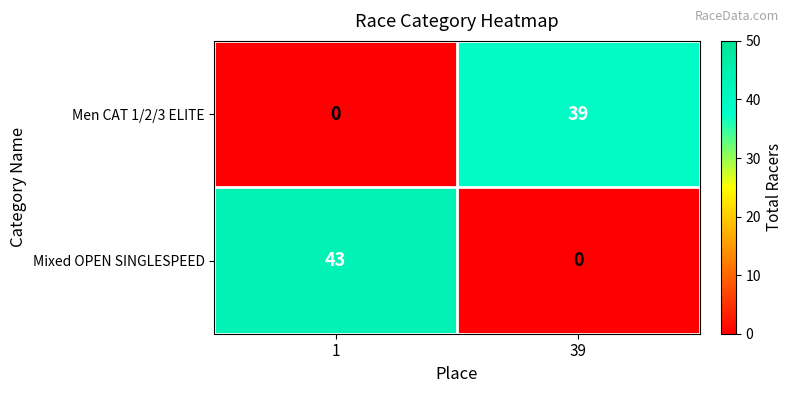

At how many categories does at least one series exceed 15?

2